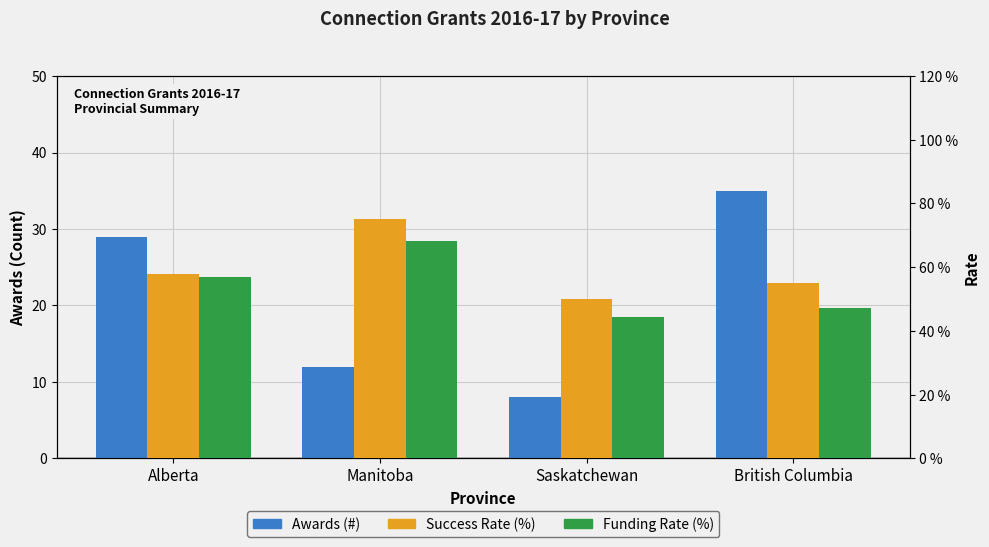

What is the label of the 4th bar from the left?

British Columbia